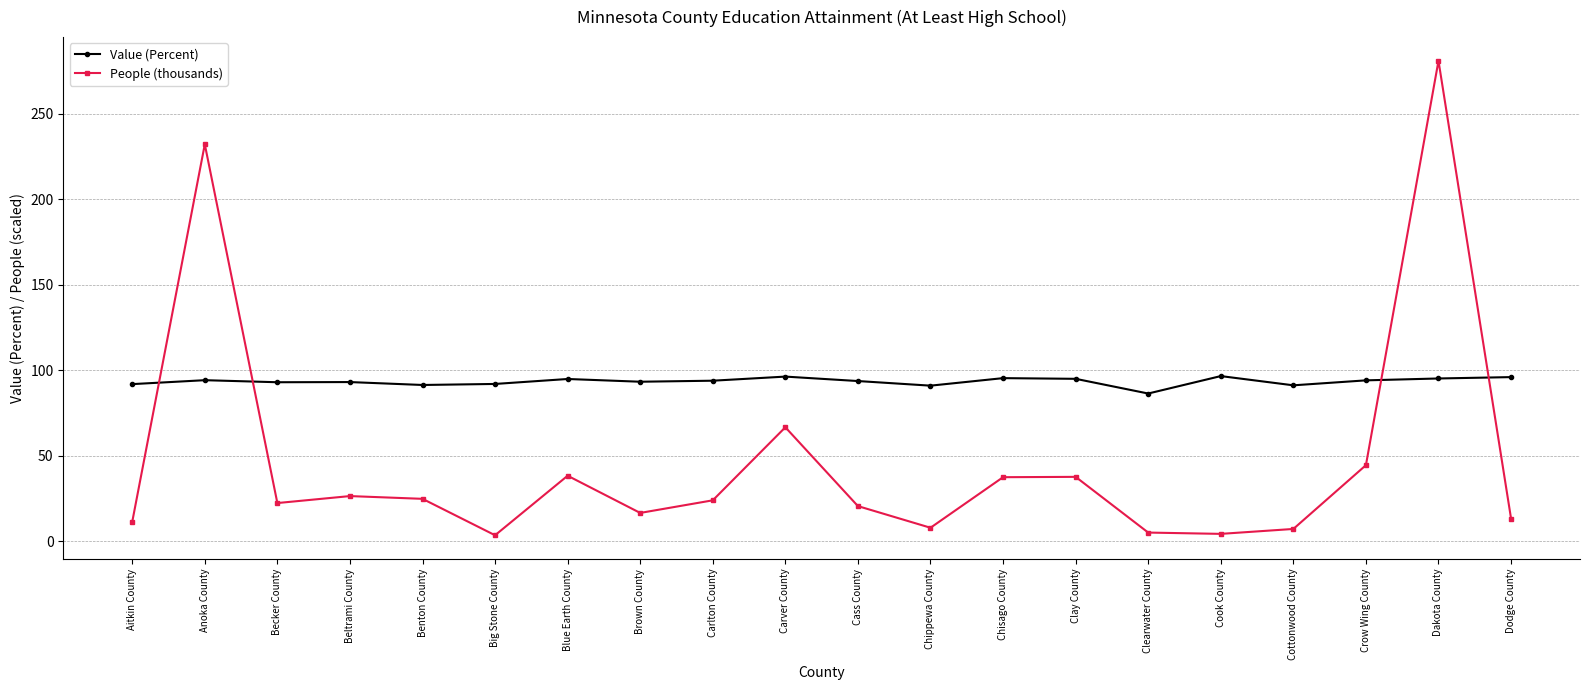

Rank the series by their average value, from lowest to highest.

People (thousands), Value (Percent)